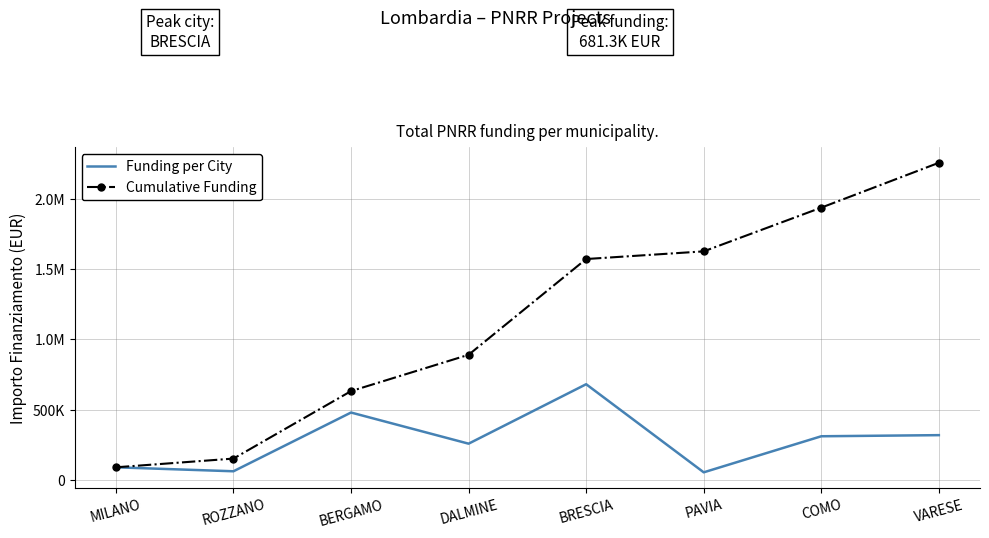

What position from the right is BRESCIA?

4